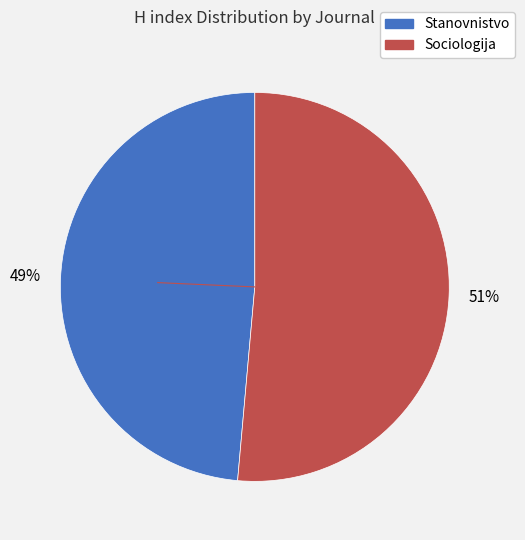

To the nearest percent, what percentage of the pie is Stanovnistvo?

49%